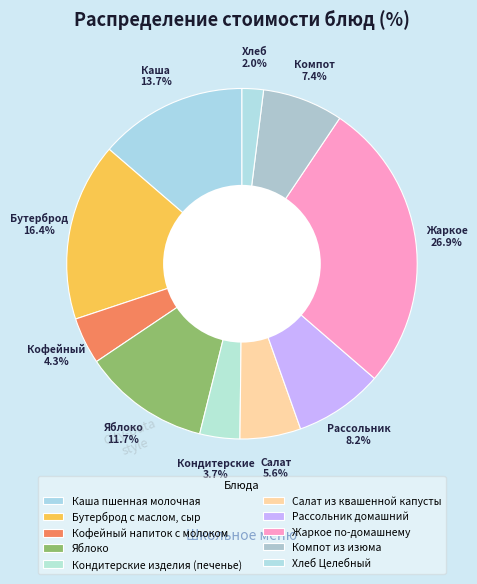

True or false: Кондитерские изделия (печенье) accounts for 11% of the total.

False